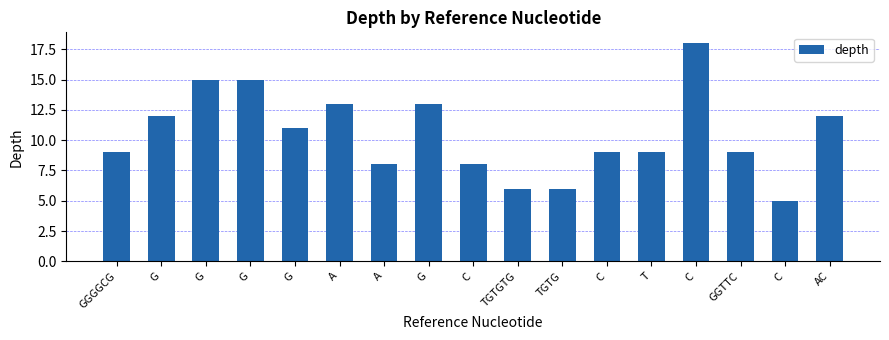

Are the bars grouped side by side (vs. stacked)?

No